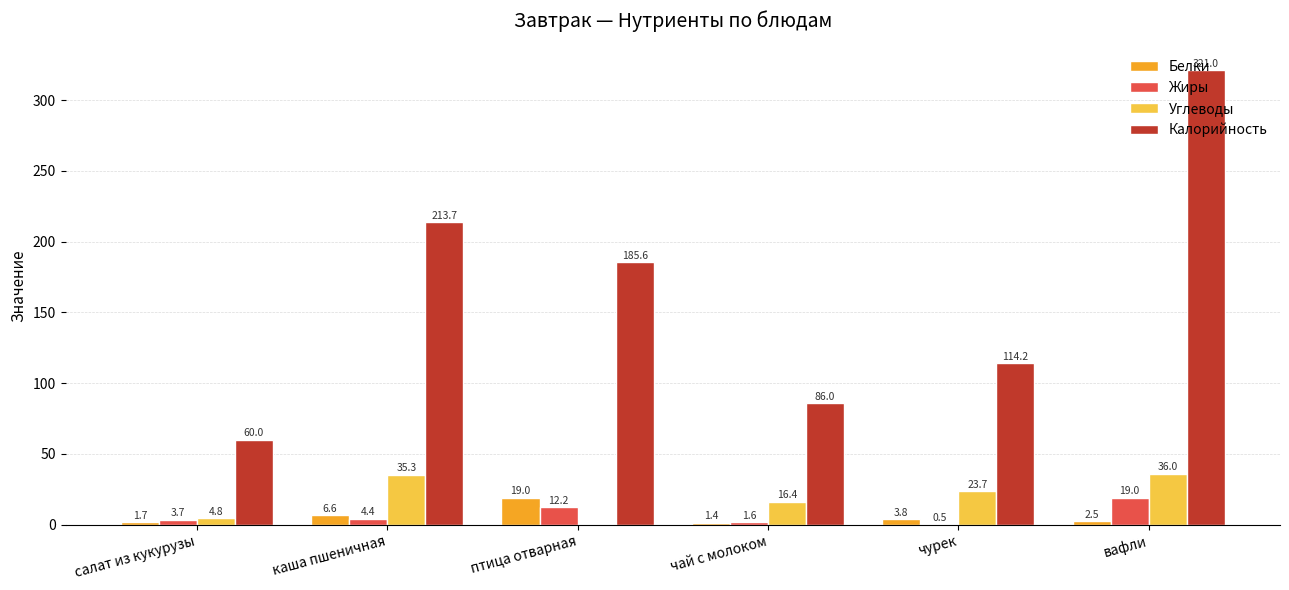

At which category does the chart reach its peak across all series?

вафли